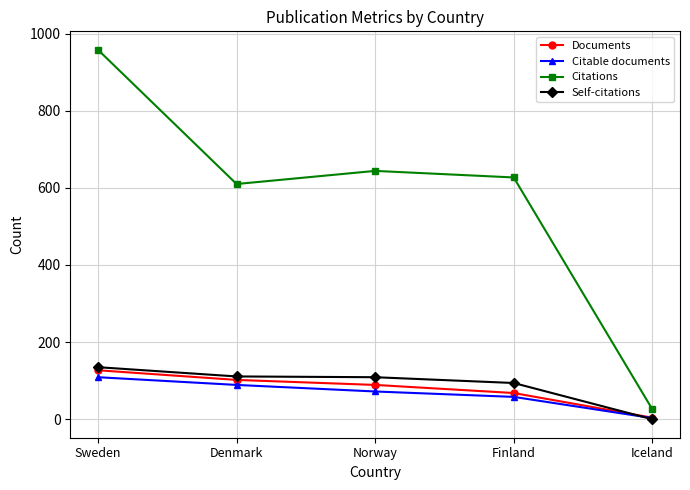

True or false: Citable documents has more than 2 points higher than both neighbors.

False